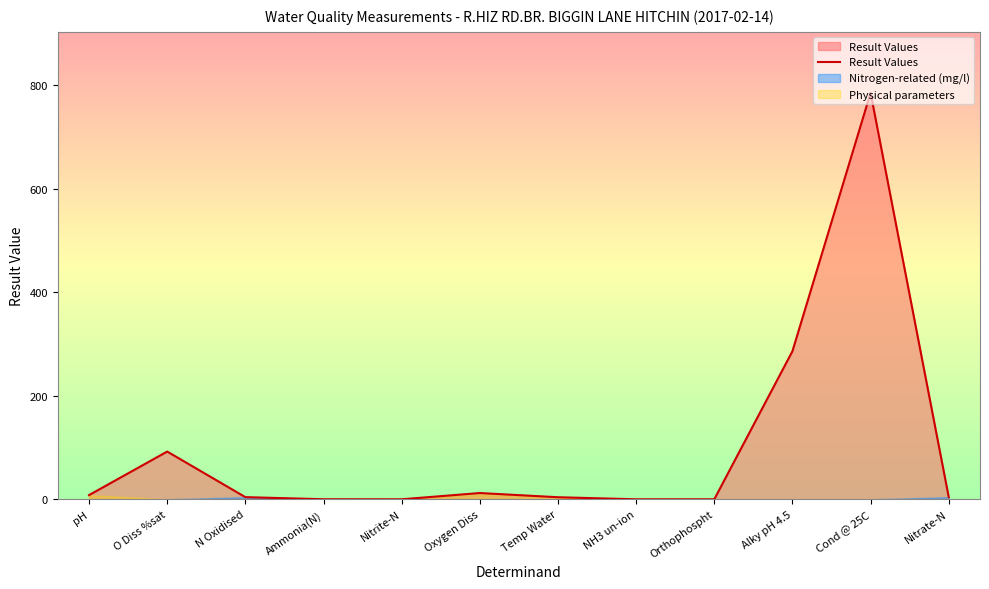

What is the difference between the second highest and second lowest values?

286.0